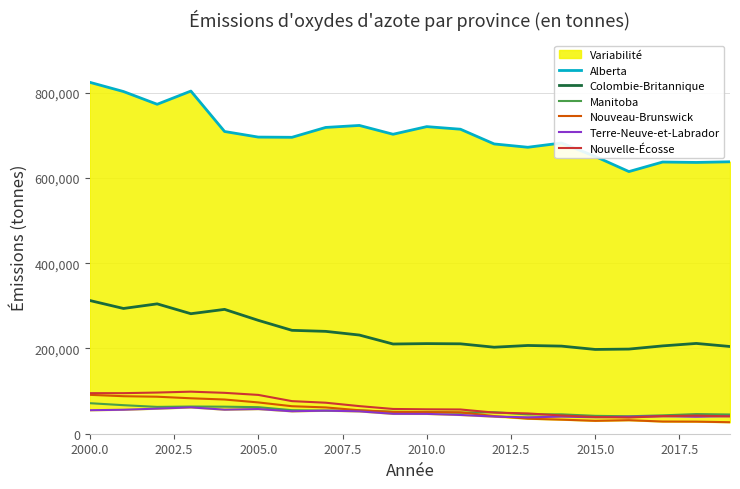

Does the chart have visible grid lines?

Yes